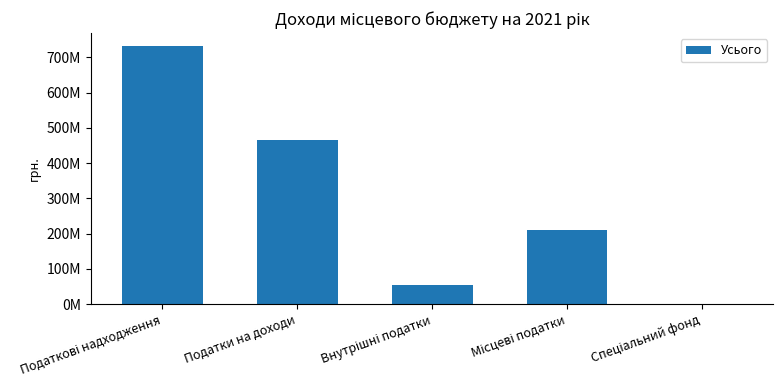

What value does the data have at Податки на доходи?

465900000